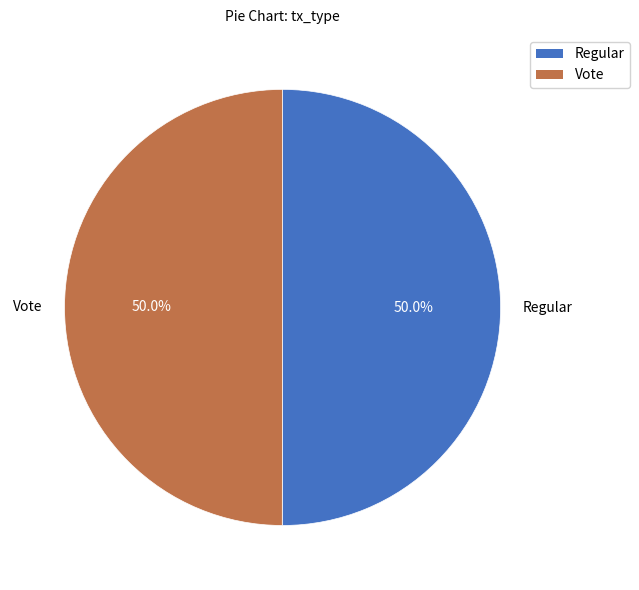

True or false: Vote accounts for 50% of the total.

True